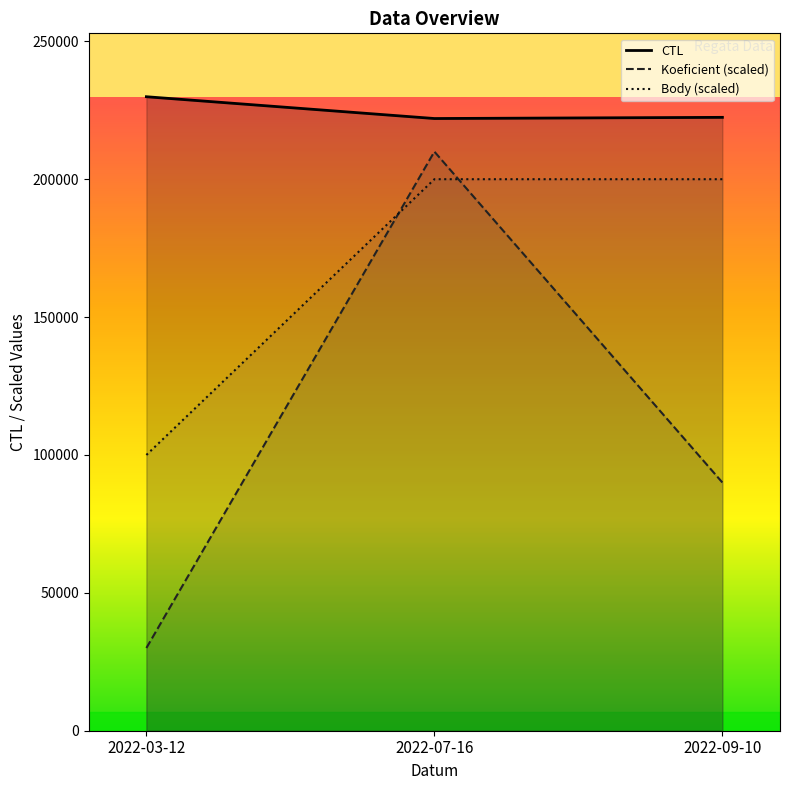

What is the greatest value displayed?

229908